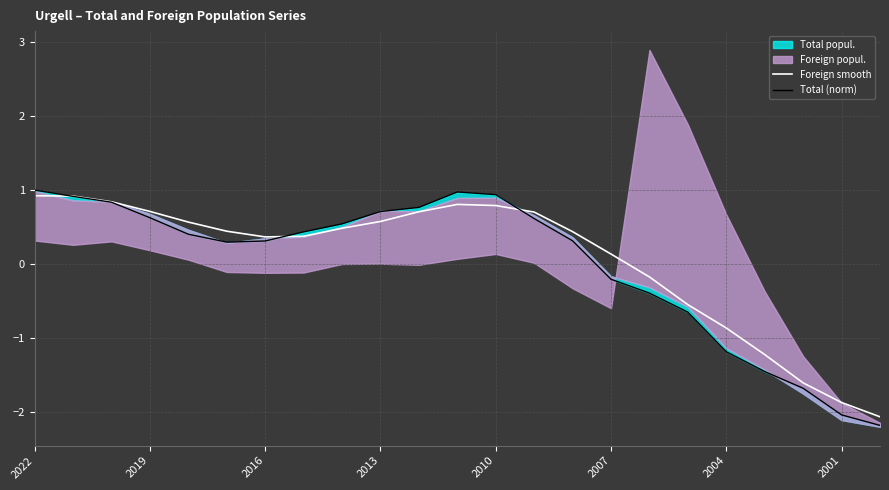

Where does the Foreign smooth series first go above 0?

2022